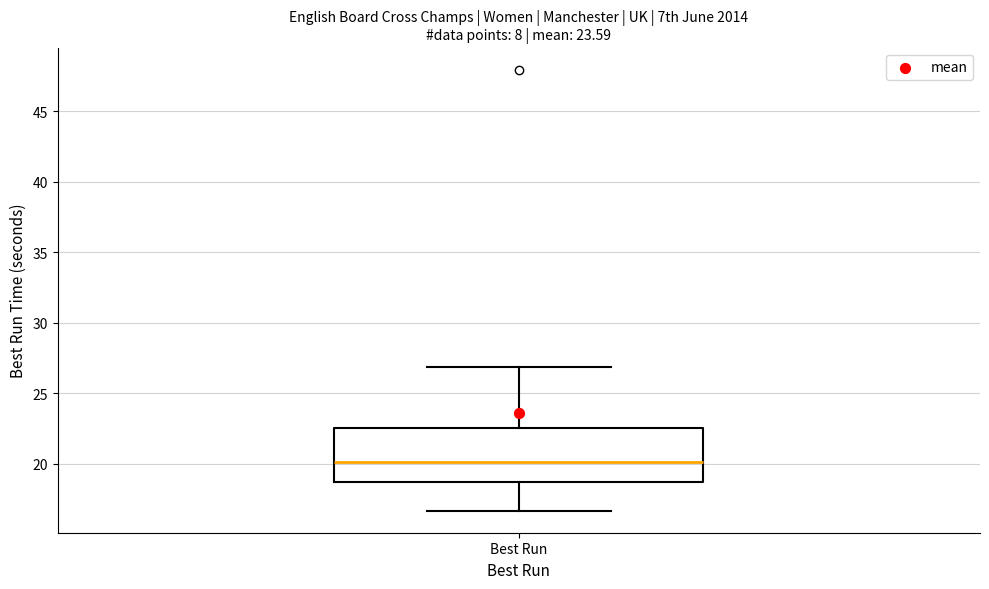

Read this box plot against the y-axis: the position of the median line, the range covered by the box, and the ends of both whiskers. The values are not printed on the chart, so give them approximately, as read against the axis.

median 20.0, box 18.5 to 22.5, whiskers 16.5 to 27.0